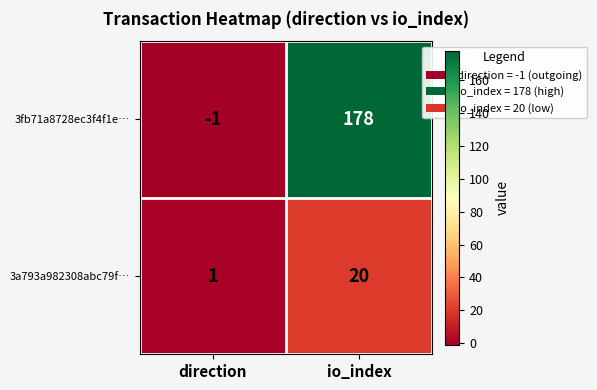

The value of 3fb71a8728ec3f4f1e… at io_index is 178. True or false?

True